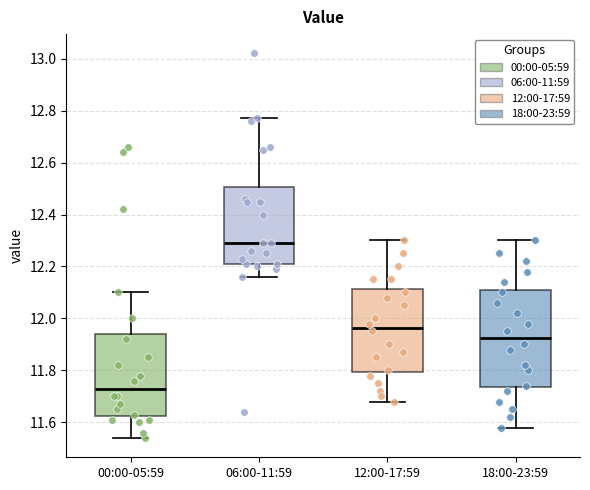

Reading left to right, read every box against the y-axis: the position of its median line, the range the box covers, and the ends of its whiskers. The values are not printed on the chart, so give them approximately, as read against the axis.

00:00-05:59: median 11.74, box 11.62 to 11.94, whiskers 11.54 to 12.10
06:00-11:59: median 12.30, box 12.22 to 12.50, whiskers 12.16 to 12.78
12:00-17:59: median 11.96, box 11.80 to 12.12, whiskers 11.68 to 12.30
18:00-23:59: median 11.92, box 11.74 to 12.12, whiskers 11.58 to 12.30